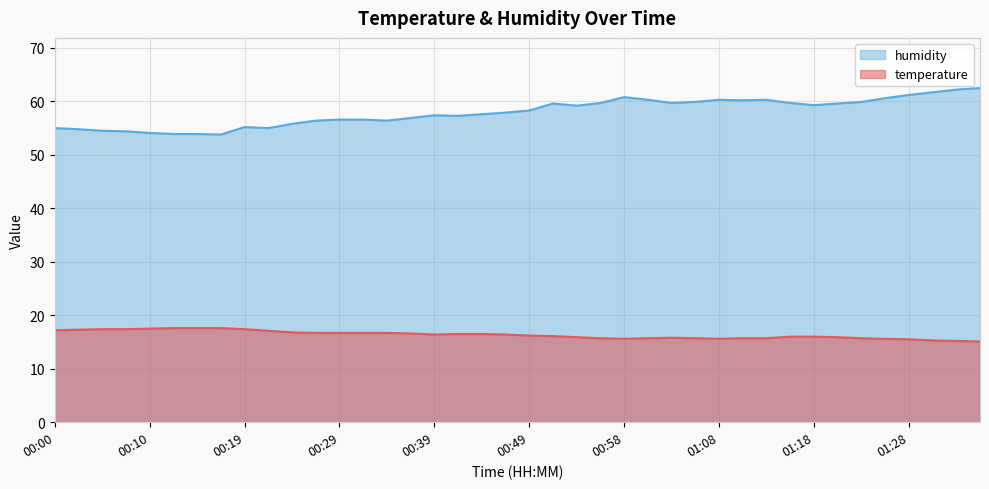

Between 00:05 and 01:33, which series saw the biggest shift?

humidity